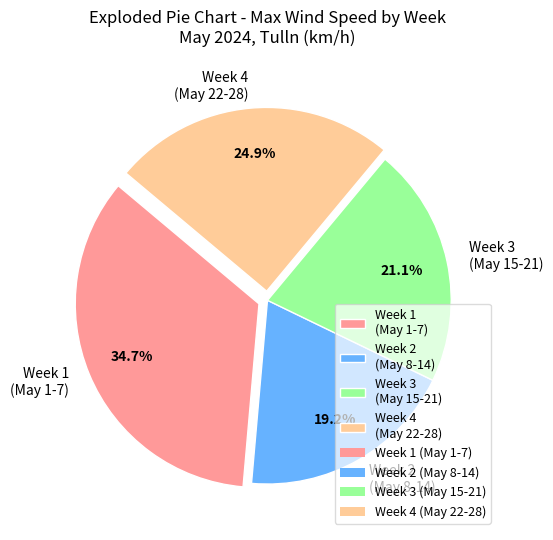

How many slices are in this pie chart?

4